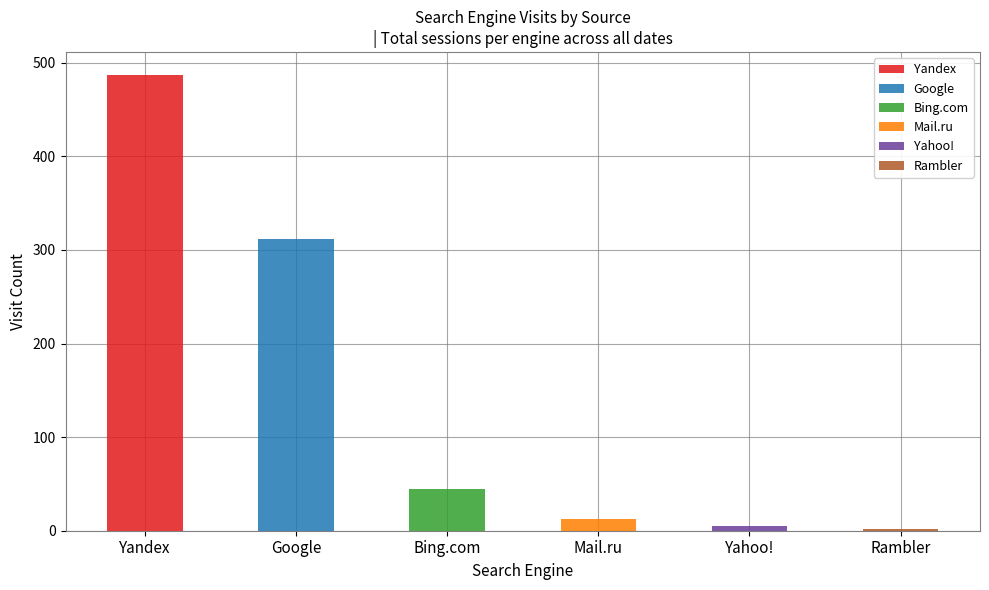

Rank the series by their maximum value, from highest to lowest.

Yandex, Google, Bing.com, Mail.ru, Yahoo!, Rambler